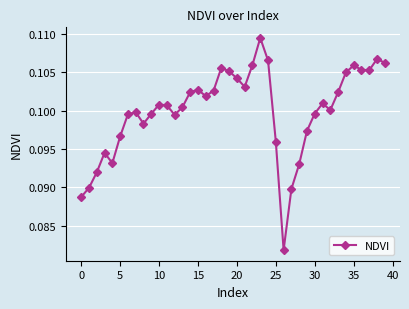

How many points are lower than both their immediate neighbors (excluding endpoints)?

8